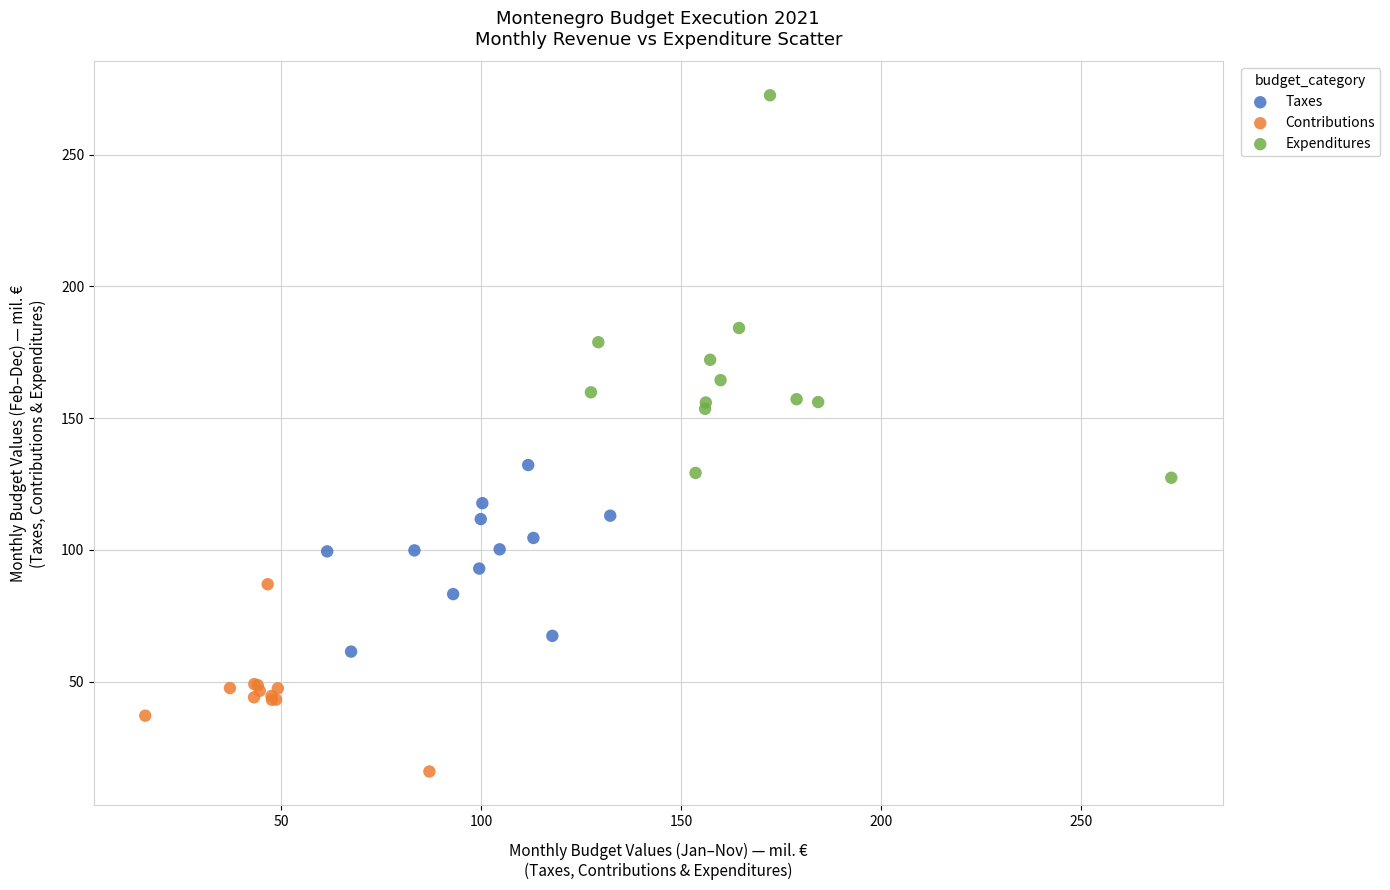

Which series contains the highest Y value?

Expenditures